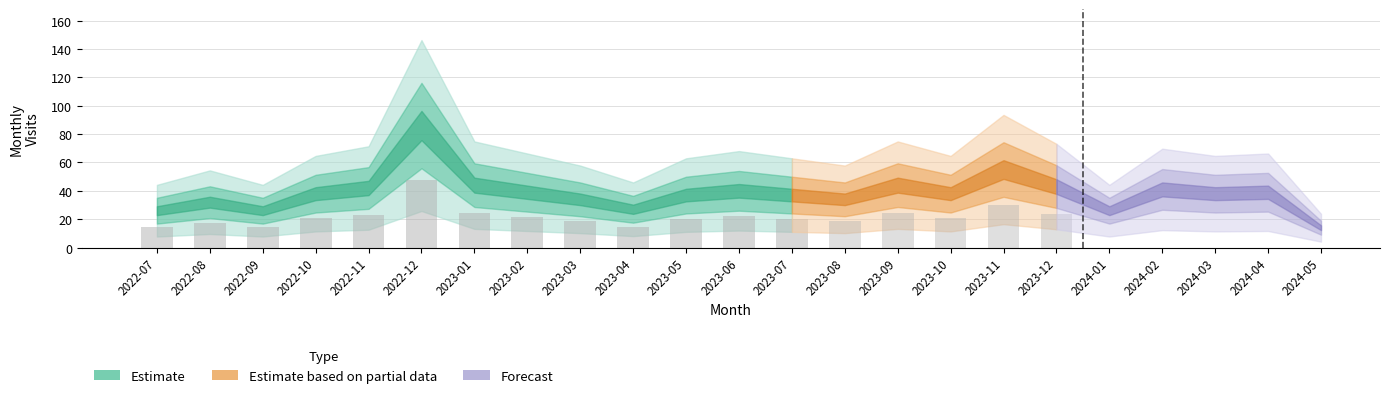

Reading left to right, list all the values displayed in this chart.

26	32	26	38	42	86	44	39	34	27	37	40	37	34	44	38	55	43	26	41	38	39	14